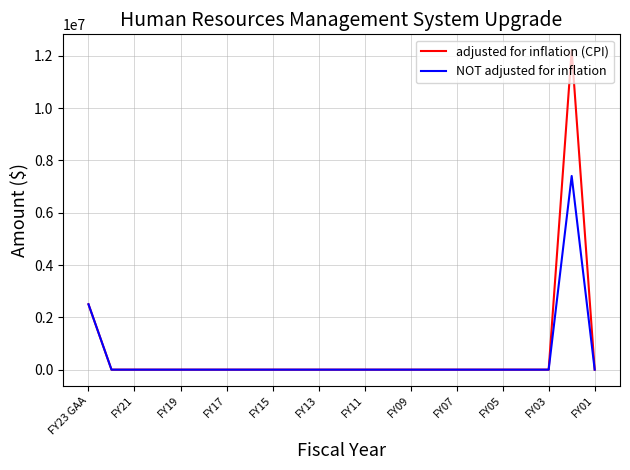

Which series has the largest range (max minus min)?

adjusted for inflation (CPI)